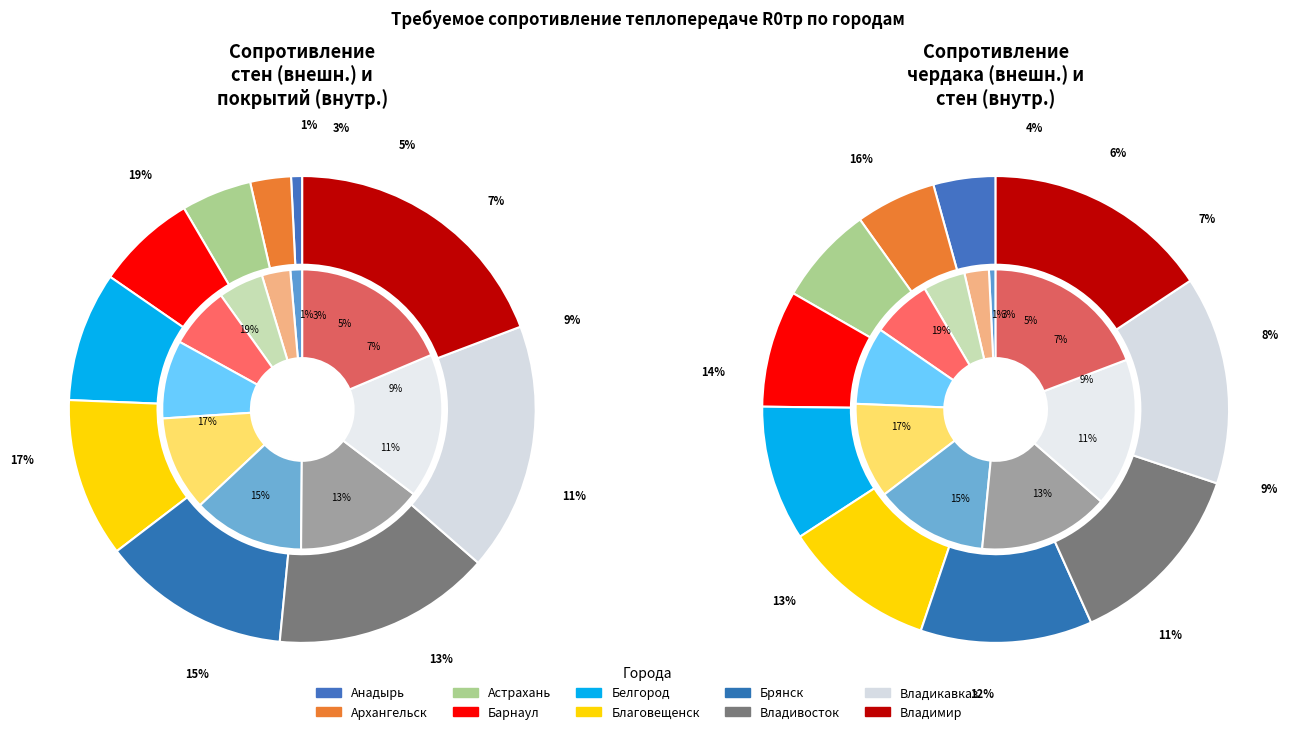

Rank the categories by R0тр (покрытия) value from highest to lowest.

Владимир, Владикавказ, Владивосток, Брянск, Благовещенск, Белгород, Барнаул, Астрахань, Архангельск, Анадырь